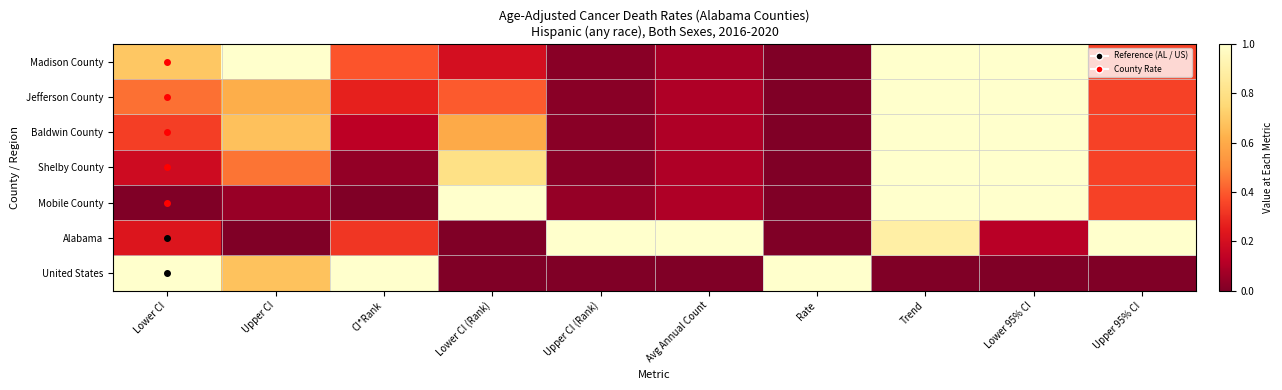

Reading right to left, list all the values displayed in this chart.

Madison County: Upper 95% CI=0.3	Lower 95% CI=1.0	Trend=1.0	Rate=0.0	Avg Annual Count=0.1	Upper CI (Rank)=0.0	Lower CI (Rank)=0.2	CI*Rank=0.4	Upper CI=1.0	Lower CI=0.7
Jefferson County: Upper 95% CI=0.3	Lower 95% CI=1.0	Trend=1.0	Rate=0.0	Avg Annual Count=0.1	Upper CI (Rank)=0.0	Lower CI (Rank)=0.4	CI*Rank=0.3	Upper CI=0.6	Lower CI=0.4
Baldwin County: Upper 95% CI=0.3	Lower 95% CI=1.0	Trend=1.0	Rate=0.0	Avg Annual Count=0.1	Upper CI (Rank)=0.0	Lower CI (Rank)=0.6	CI*Rank=0.1	Upper CI=0.7	Lower CI=0.3
Shelby County: Upper 95% CI=0.3	Lower 95% CI=1.0	Trend=1.0	Rate=0.0	Avg Annual Count=0.1	Upper CI (Rank)=0.0	Lower CI (Rank)=0.8	CI*Rank=0.0	Upper CI=0.5	Lower CI=0.2
Mobile County: Upper 95% CI=0.3	Lower 95% CI=1.0	Trend=1.0	Rate=0.0	Avg Annual Count=0.1	Upper CI (Rank)=0.0	Lower CI (Rank)=1.0	CI*Rank=0.0	Upper CI=0.1	Lower CI=0.0
Alabama: Upper 95% CI=1.0	Lower 95% CI=0.1	Trend=0.9	Rate=0.0	Avg Annual Count=1.0	Upper CI (Rank)=1.0	Lower CI (Rank)=0.0	CI*Rank=0.3	Upper CI=0.0	Lower CI=0.2
United States: Upper 95% CI=0.0	Lower 95% CI=0.0	Trend=0.0	Rate=1.0	Avg Annual Count=0.0	Upper CI (Rank)=0.0	Lower CI (Rank)=0.0	CI*Rank=1.0	Upper CI=0.7	Lower CI=1.0